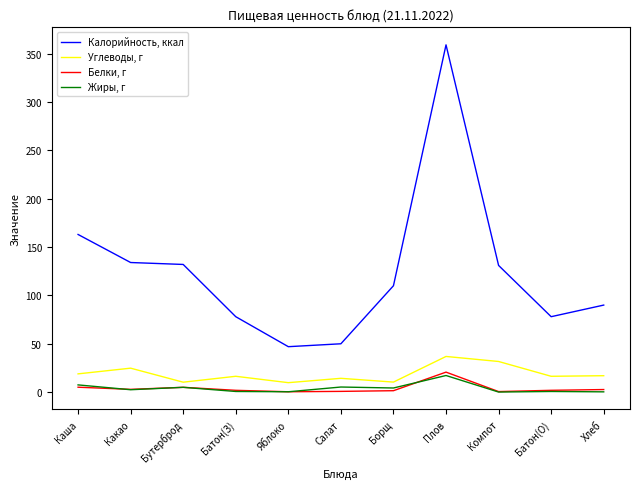

Count the number of categories in the chart.

11